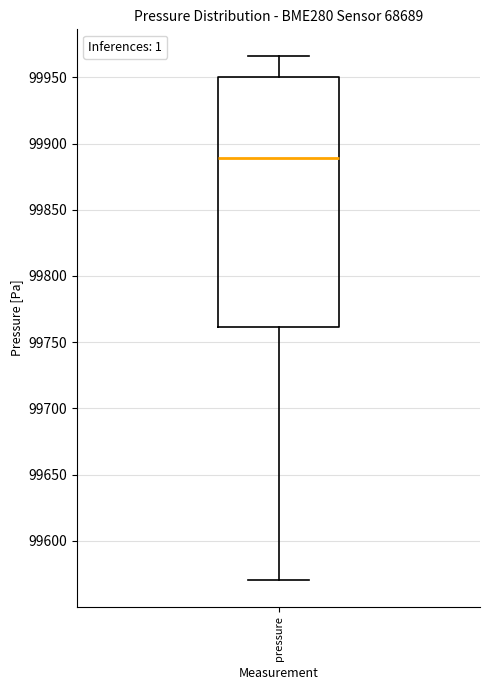

Where does the median line of the box for pressure sit on the y-axis? The values are not printed on the chart, so give them approximately, as read against the axis.

99890